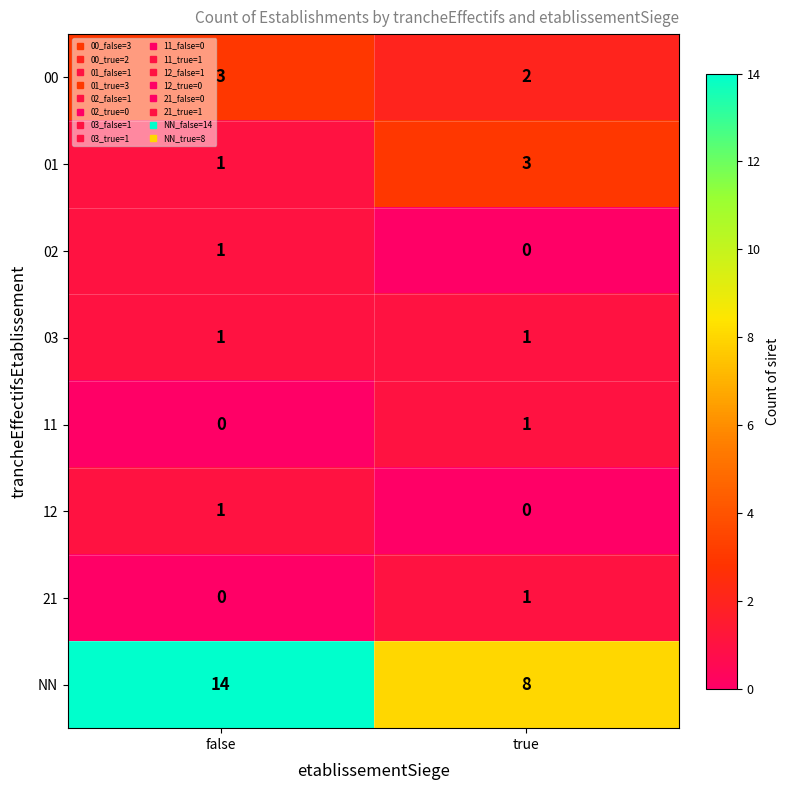

Read the 01 value at true.

3